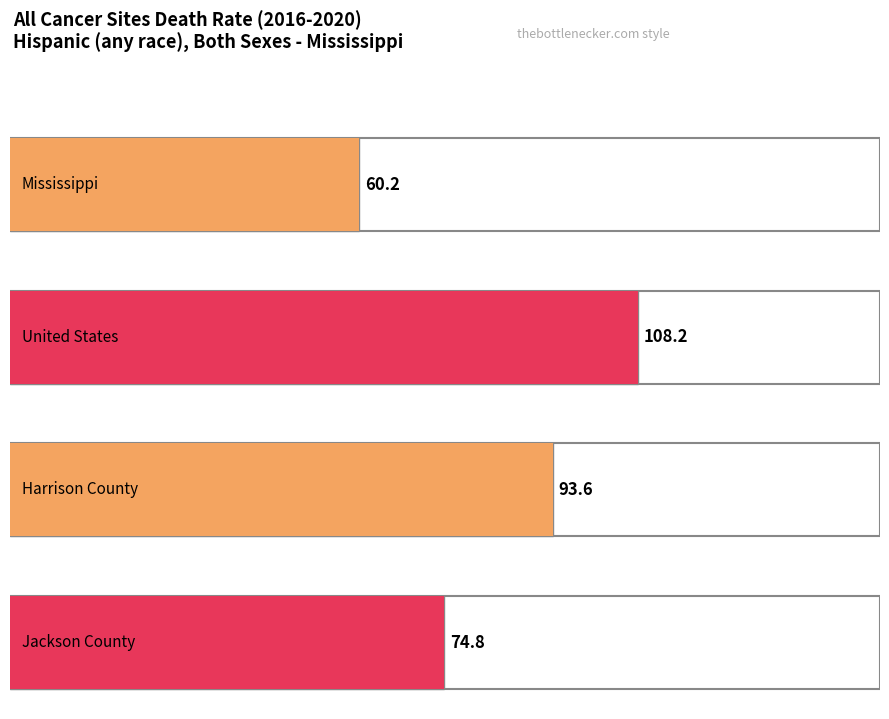

How many data points in Age-Adjusted Death Rate are above 93?

2